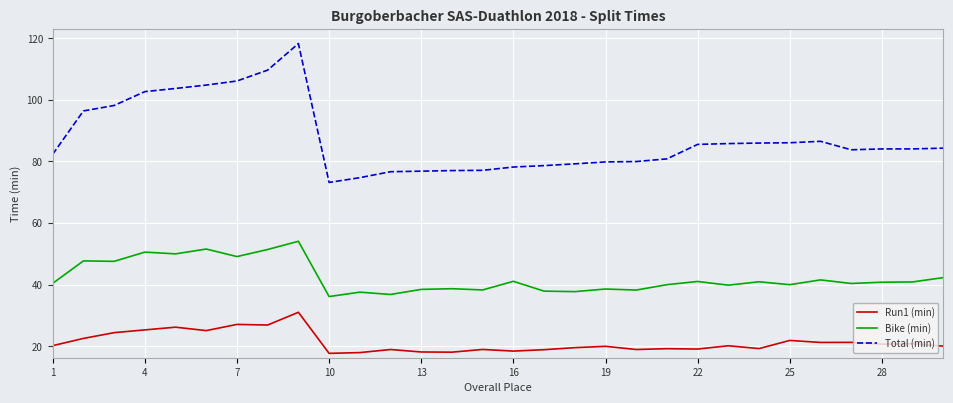

List the series in order of their overall mean, highest first.

Total (min), Bike (min), Run1 (min)